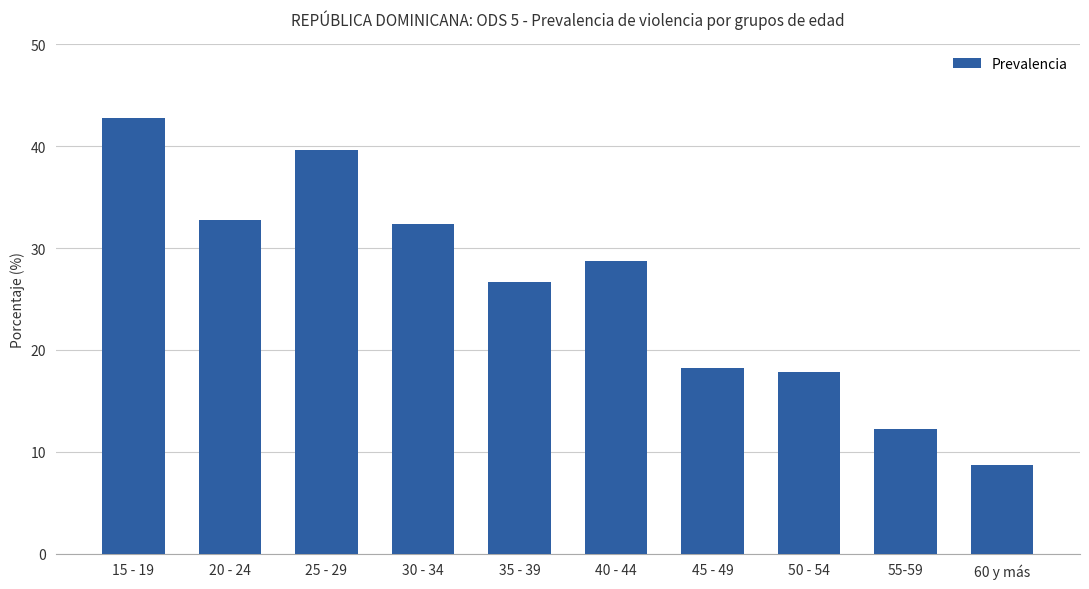

Count the number of data series in this chart.

1